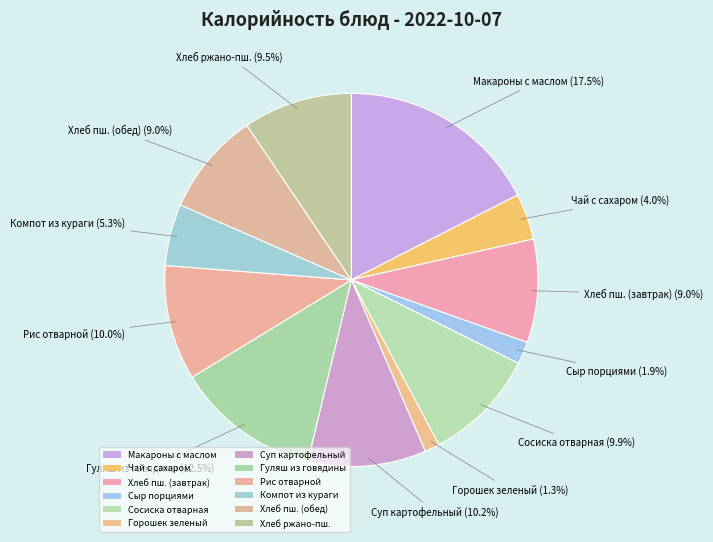

How many slices are in this pie chart?

12